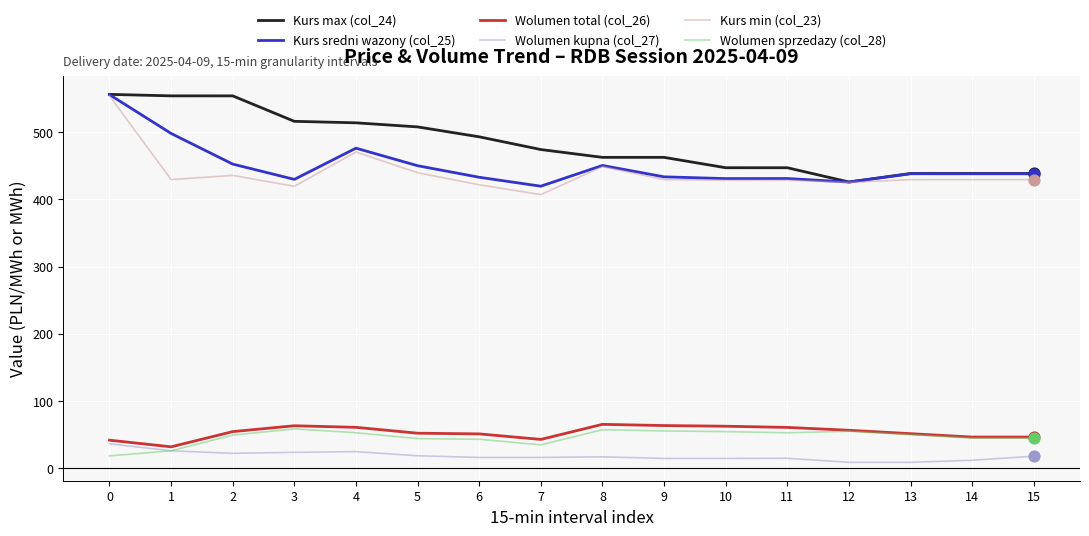

What is the spread (max minus min) of values at 2?

531.8